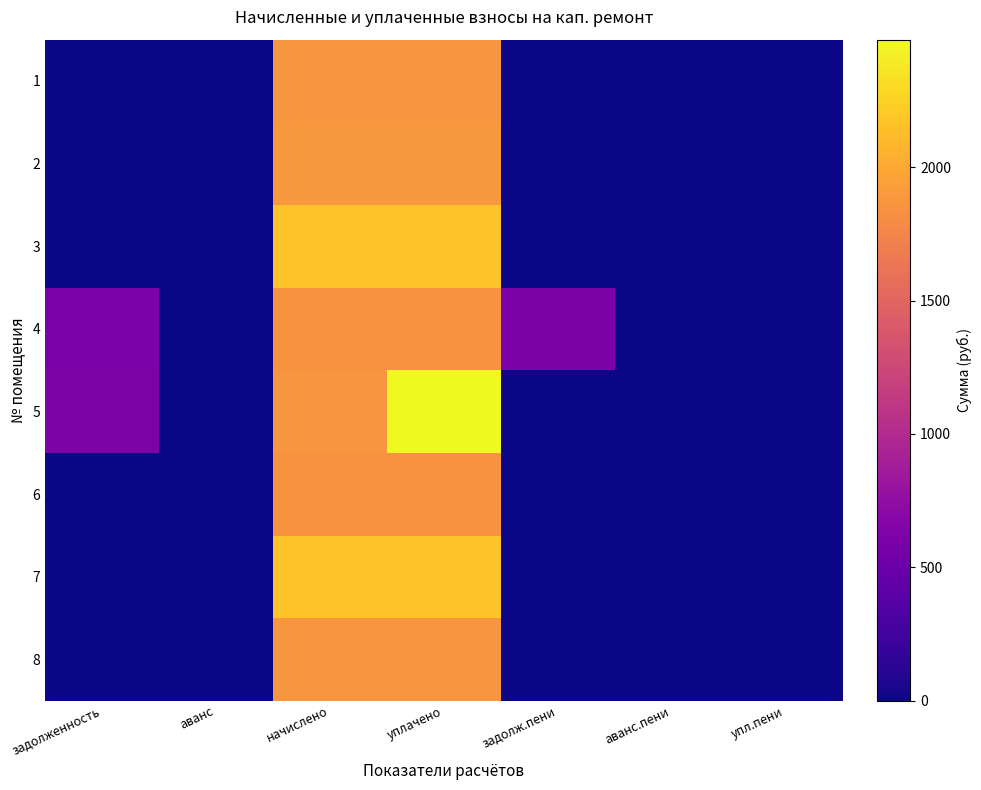

Which series has the largest total across all categories?

5